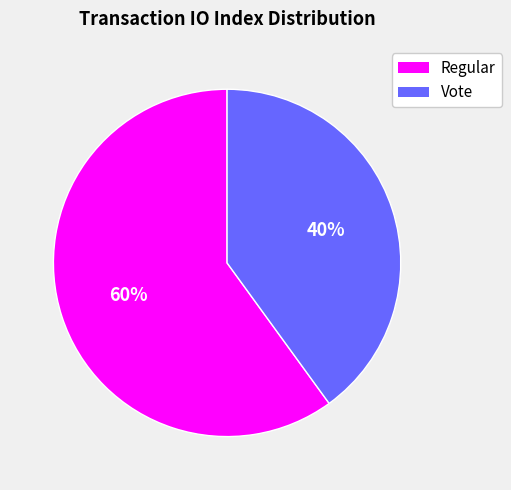

Is there any slice that represents more than half of the pie?

Yes